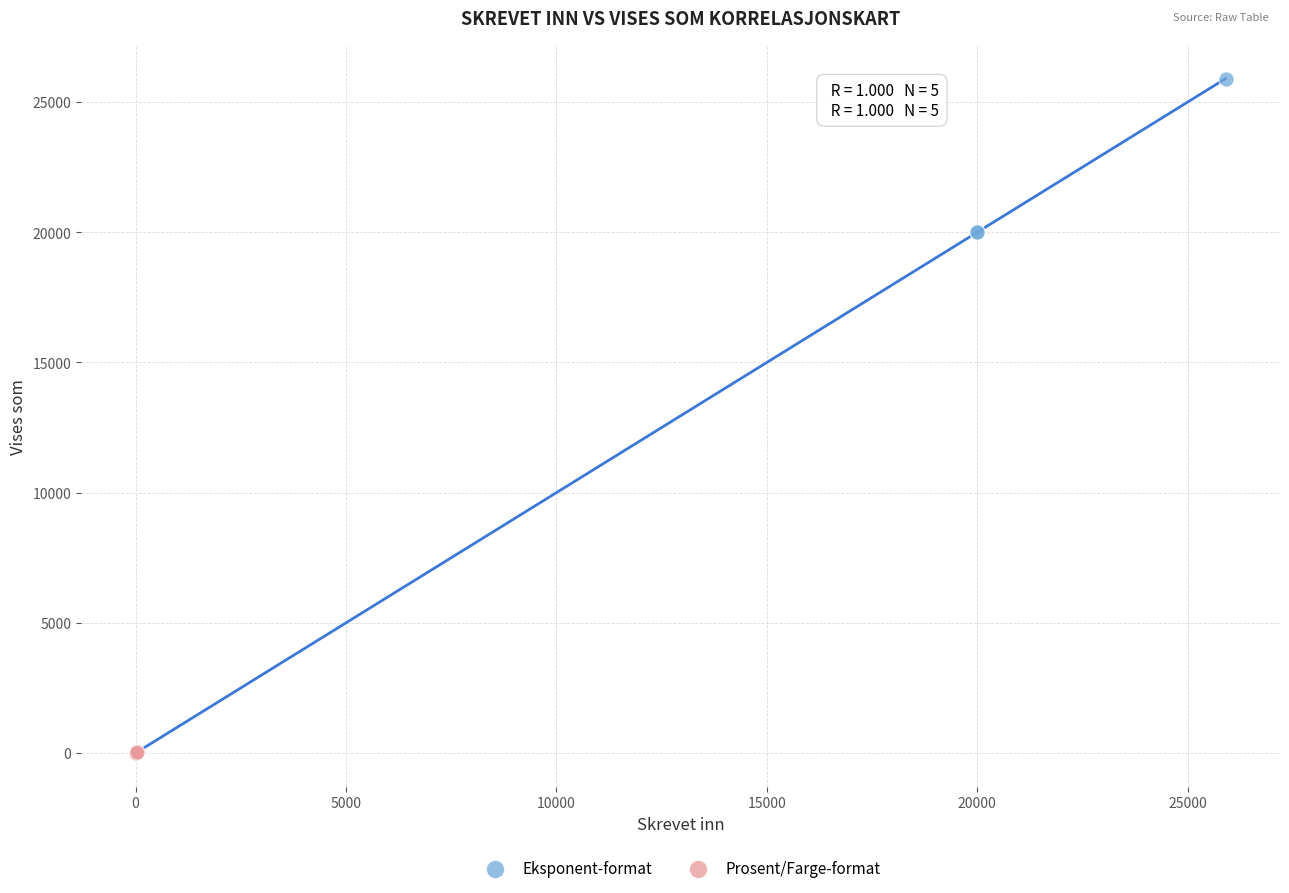

Which series contains the highest Y value?

Eksponent-format